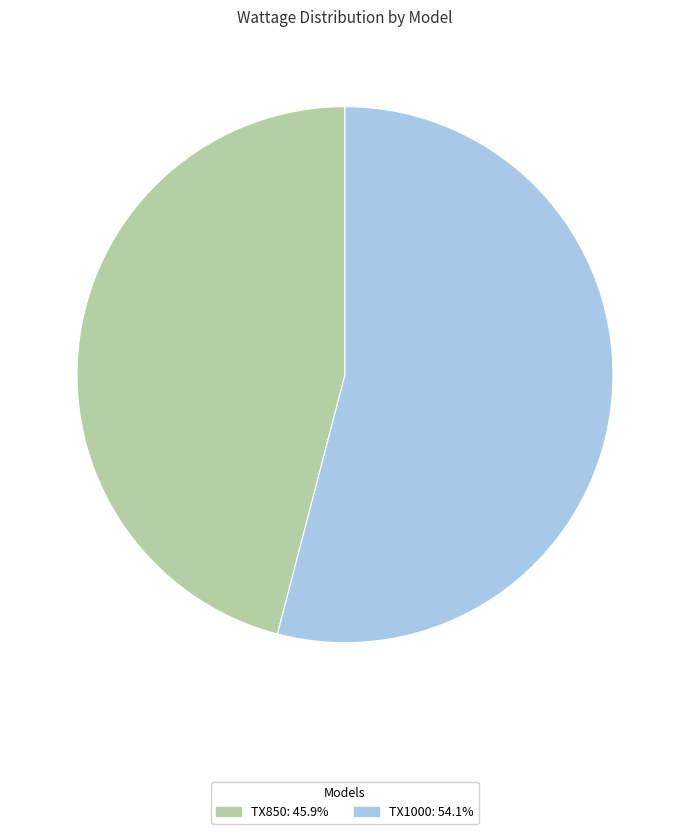

Which slice represents more than half of the pie?

TX1000